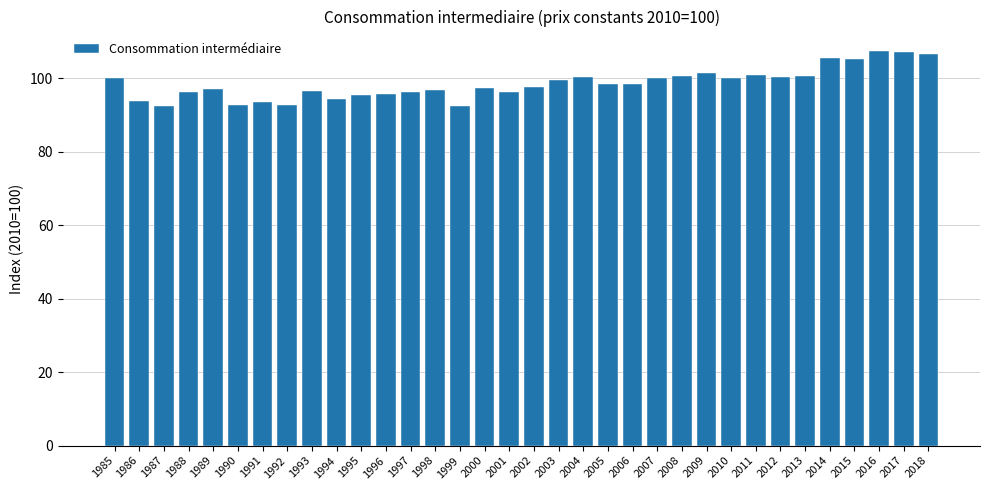

True or false: the data shows 166.6 at 1994.

False